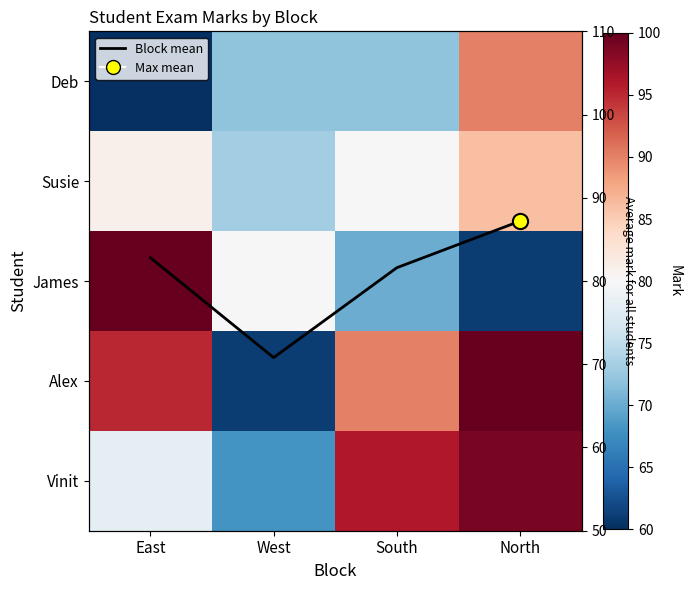

How many data points does each series have?

4